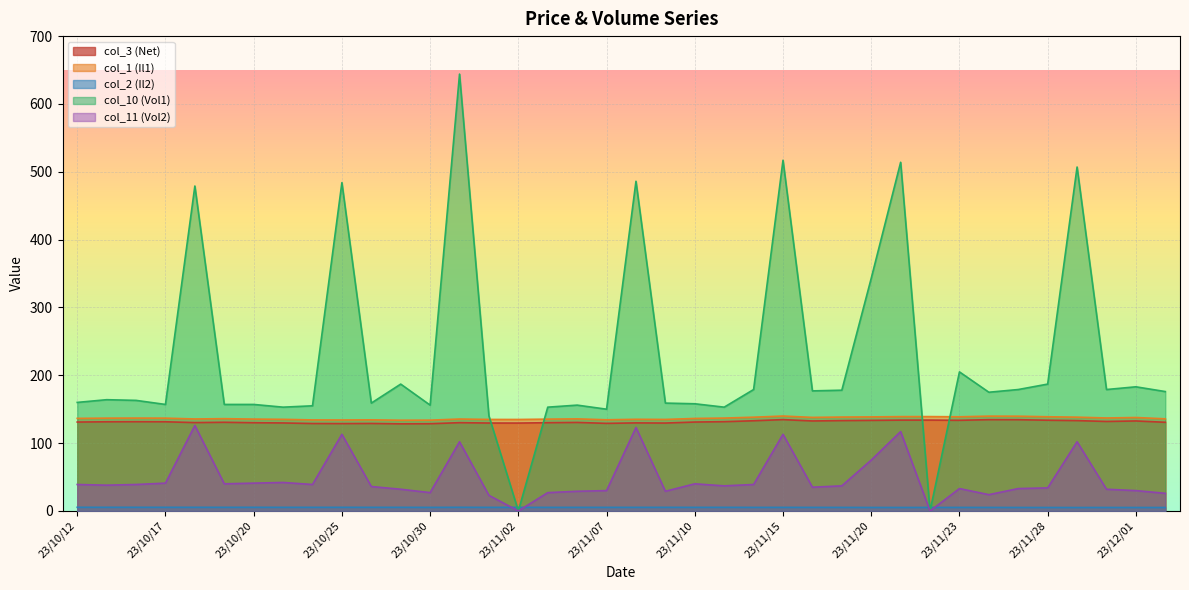

What position from the right is 23/11/20?

11